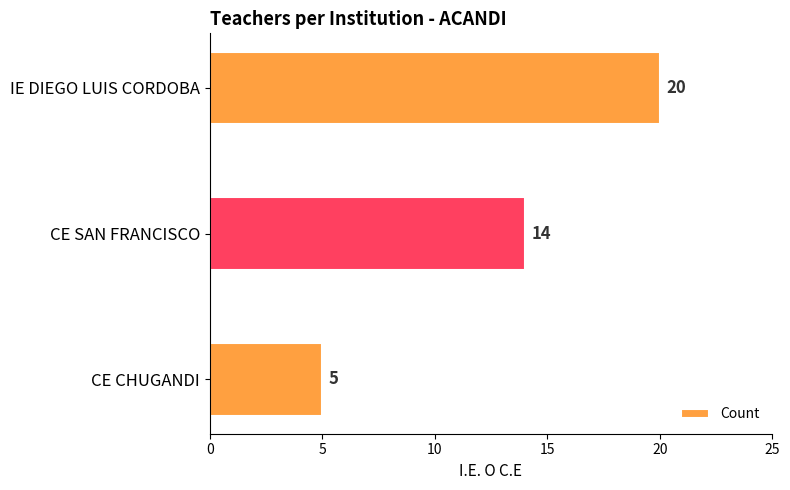

What is the ratio of the value at CE SAN FRANCISCO to the value at IE DIEGO LUIS CORDOBA?

0.7